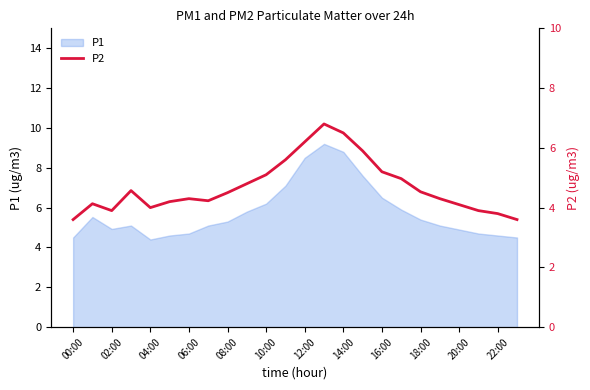

What is the maximum value shown in the chart?

6.8